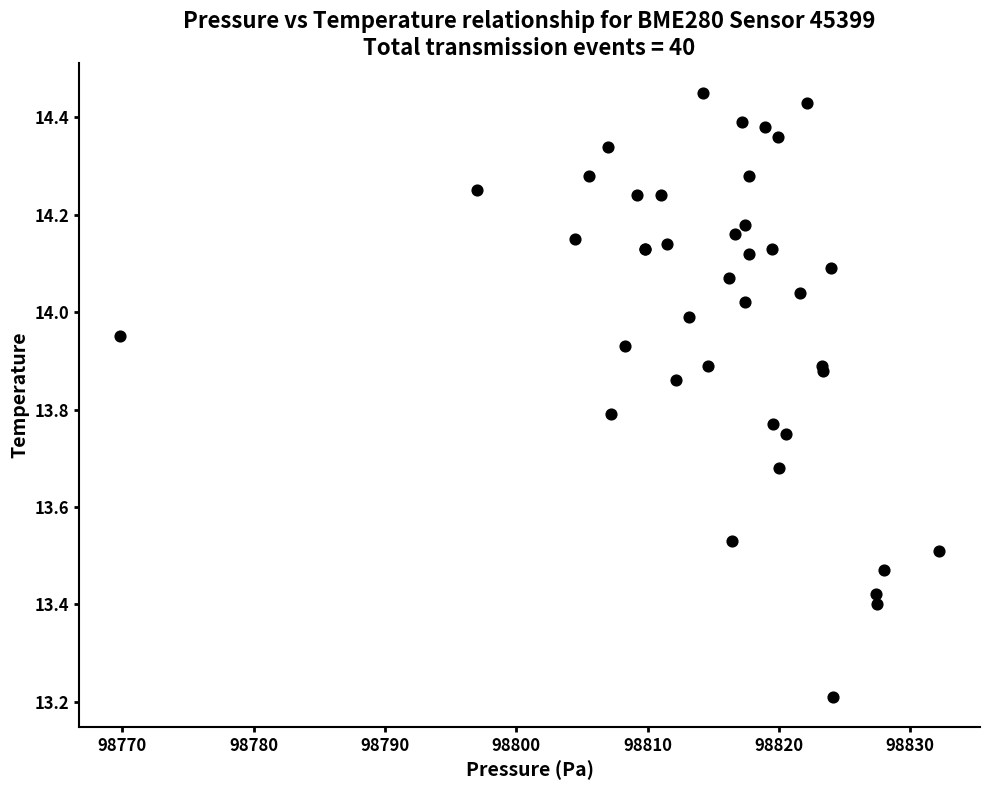

What Y value in the scatter plot is closest to 13?

13.2